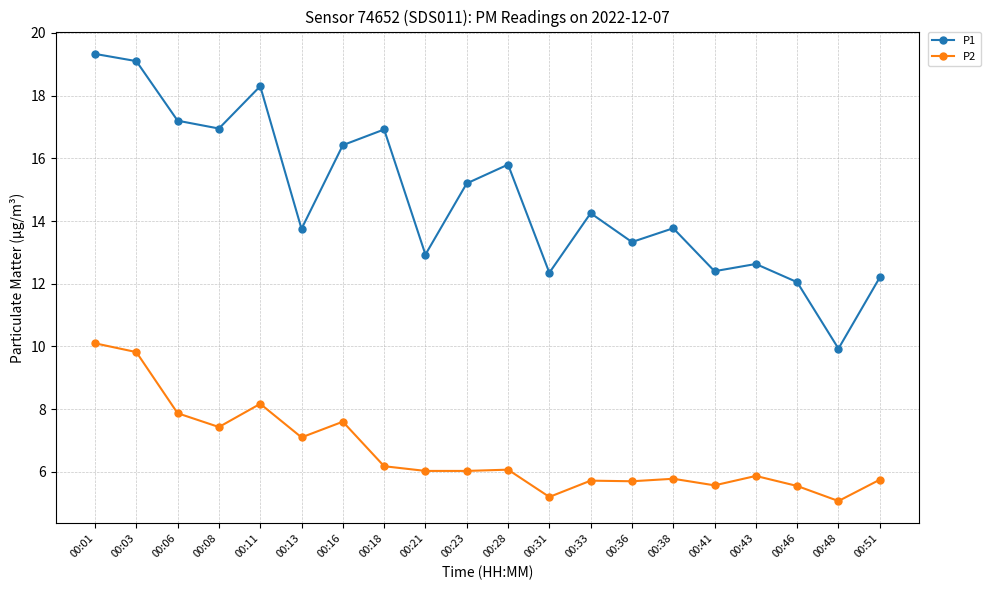

List the series in order of their peak value, highest first.

P1, P2